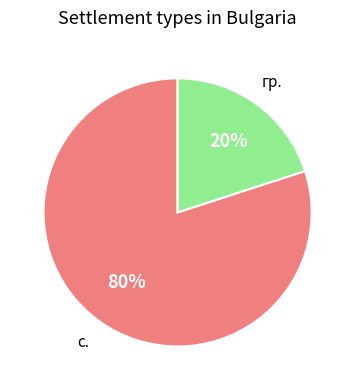

Count the number of slices in the pie.

2